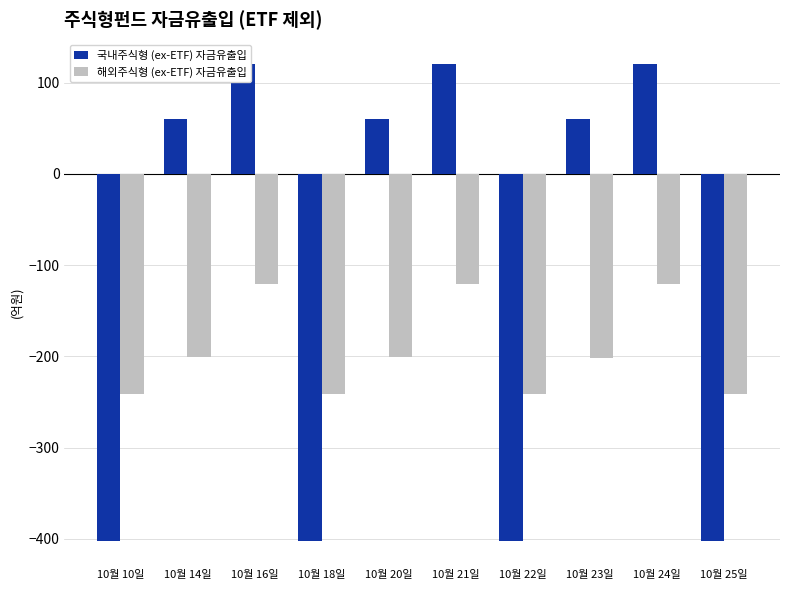

Are the bars horizontal?

No